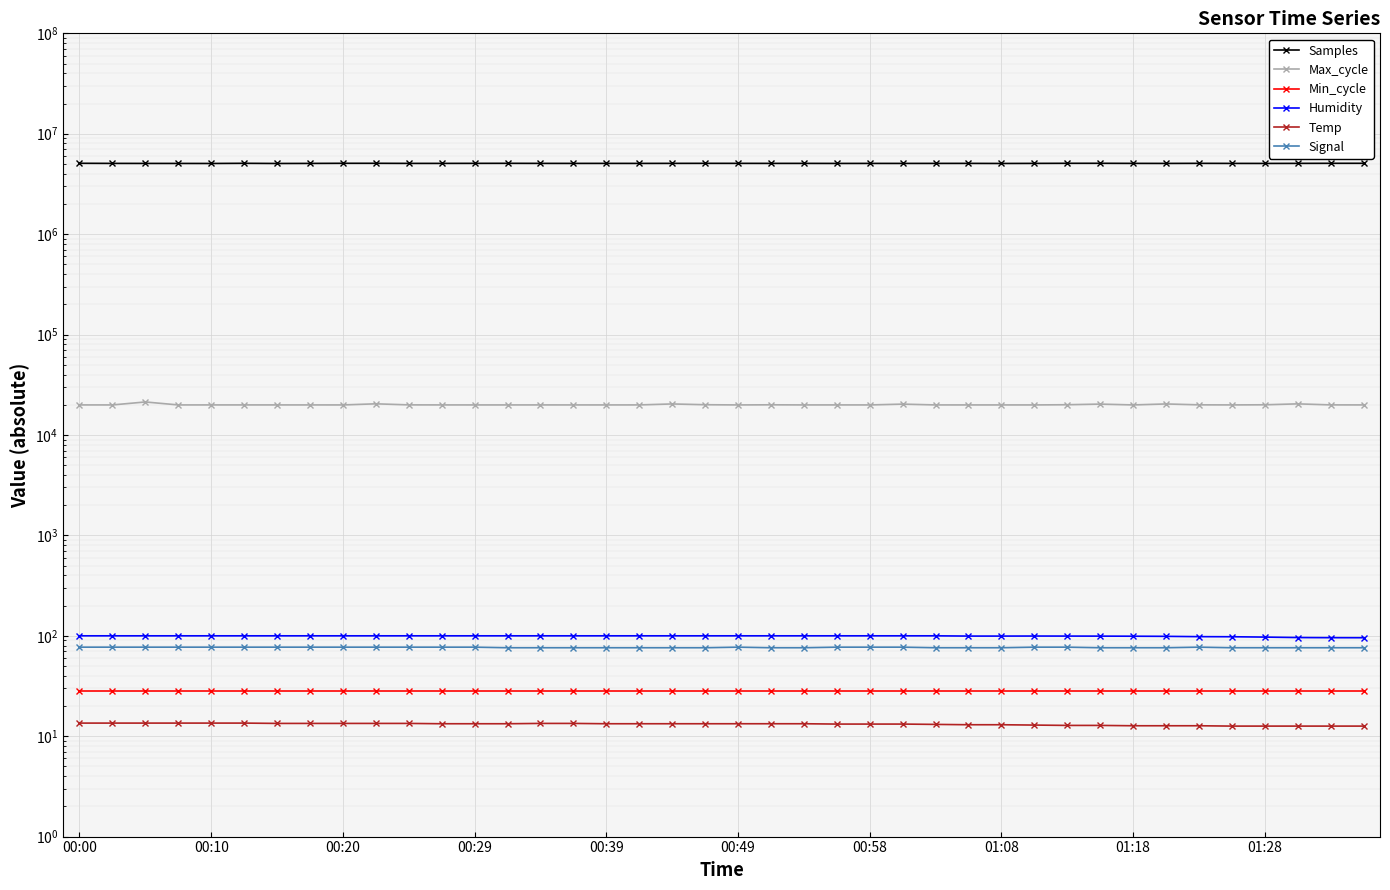

Which has a higher value, 36 or 00:58?

36